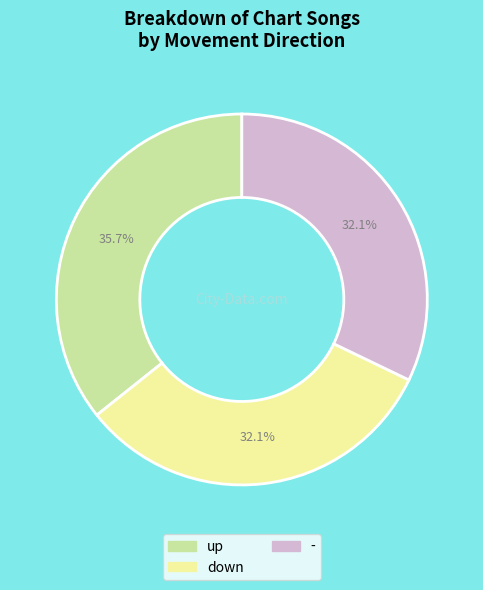

To the nearest percent, what portion does down represent?

32%